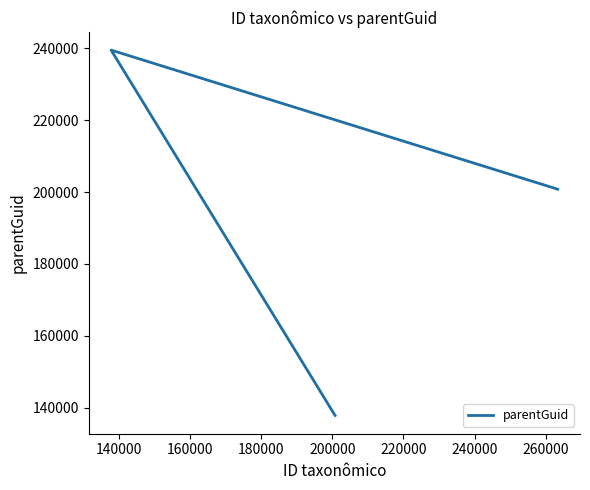

Between 140000 and 160000, which is larger?

140000